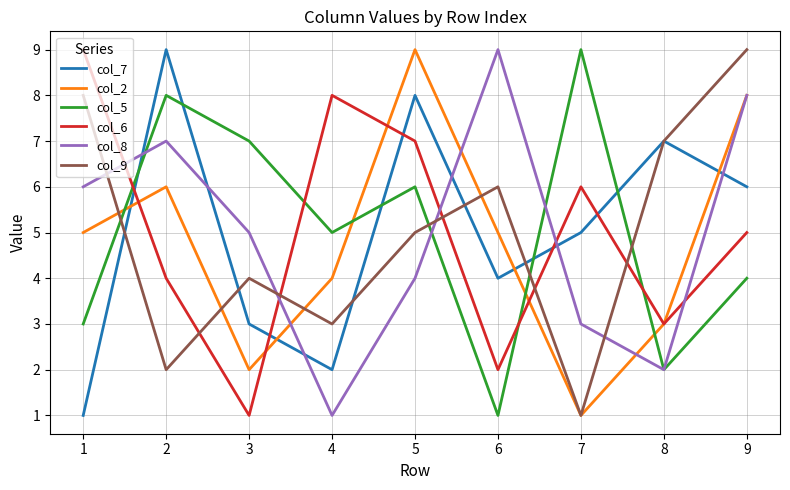

How many interior local valleys does the col_5 series have?

3